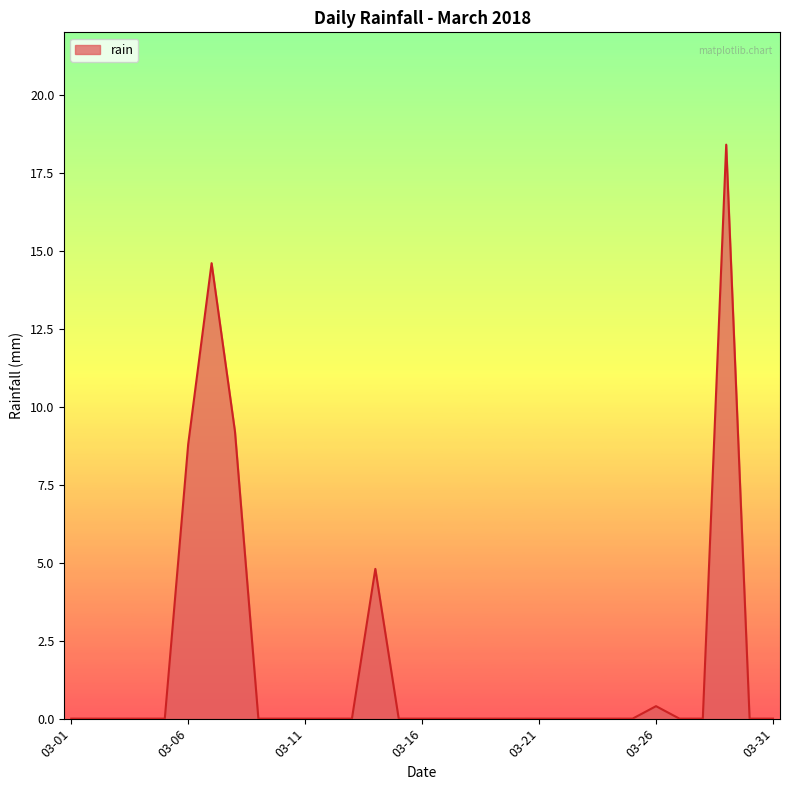

What is the difference between the maximum and minimum values?

18.4